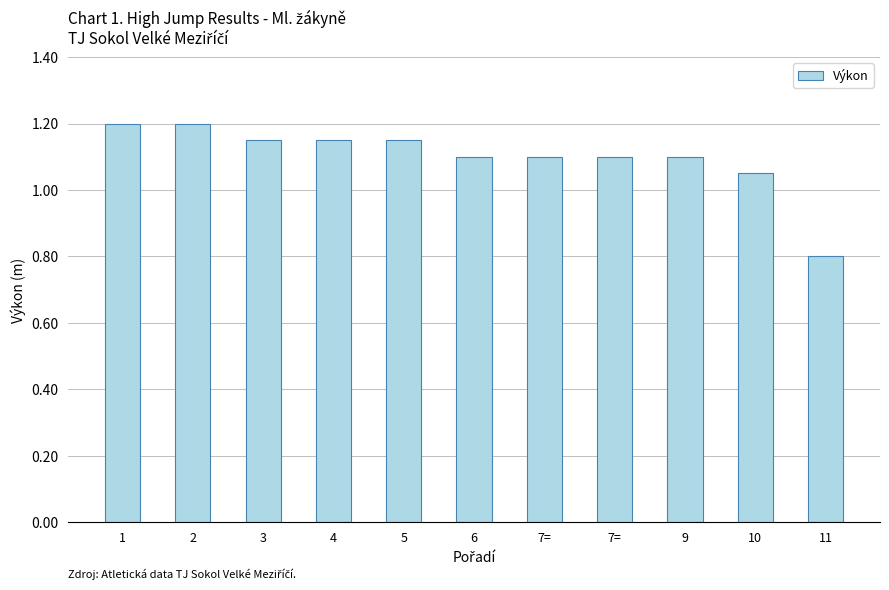

Rank the categories by value from lowest to highest.

11, 10, 6, 7=, 7=, 9, 3, 4, 5, 1, 2